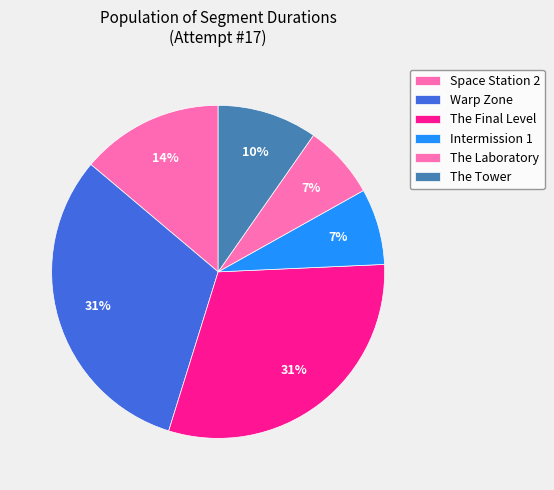

To the nearest percent, what portion does The Final Level represent?

31%